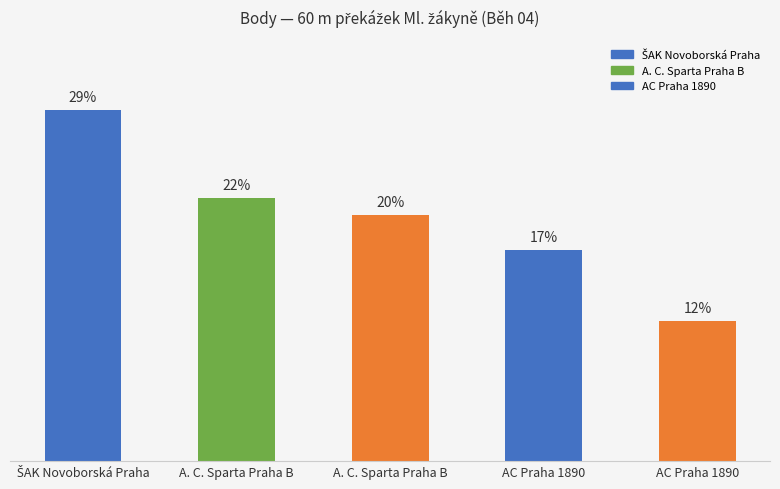

Reading left to right, list all the values displayed in this chart.

ŠAK Novoborská Praha=29.0	A. C. Sparta Praha B=21.7	A. C. Sparta Praha B=20.3	AC Praha 1890=17.4	AC Praha 1890=11.6